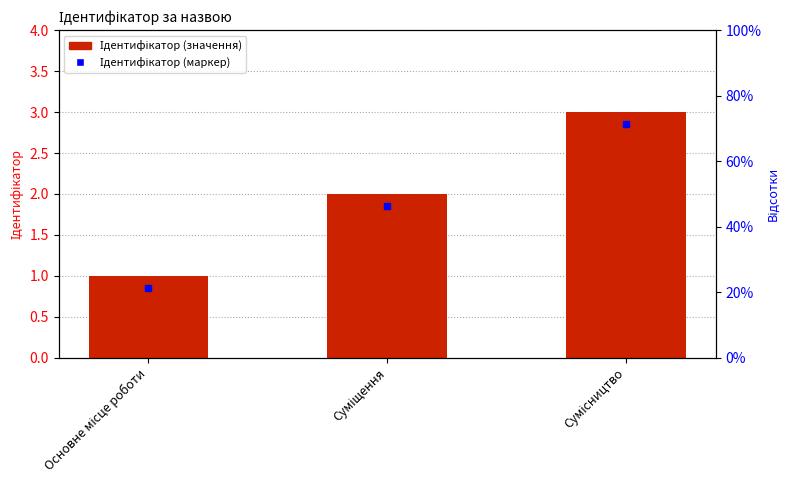

List the labels in order of value, largest first.

Сумісництво, Суміщення, Основне місце роботи